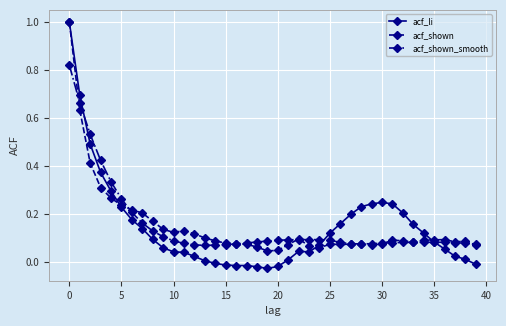

What is the label of the 7th point from the right?

33